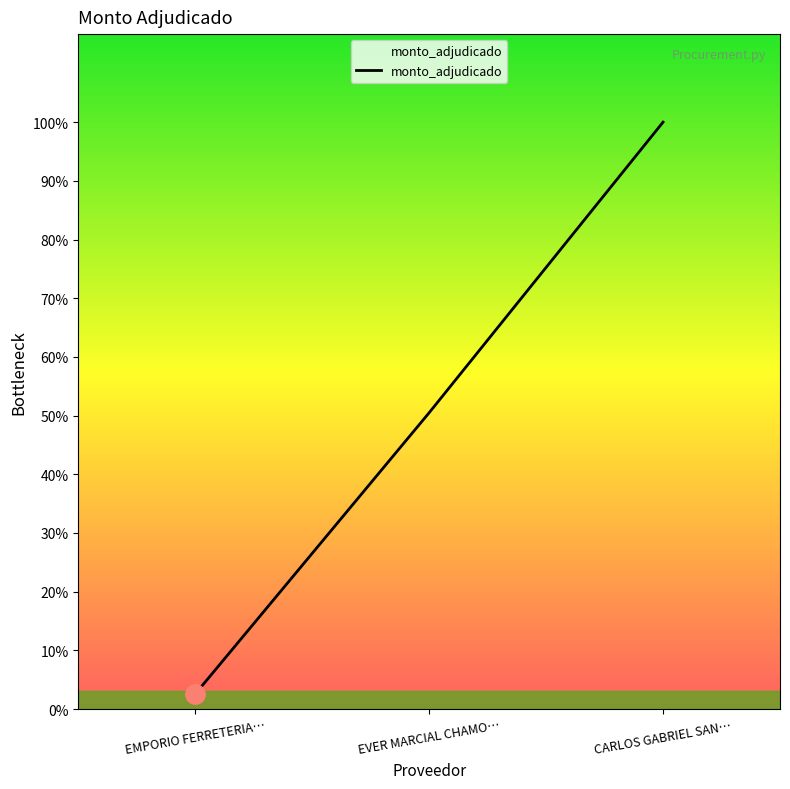

Which category has the lowest value across all series?

EMPORIO FERRETERIA…